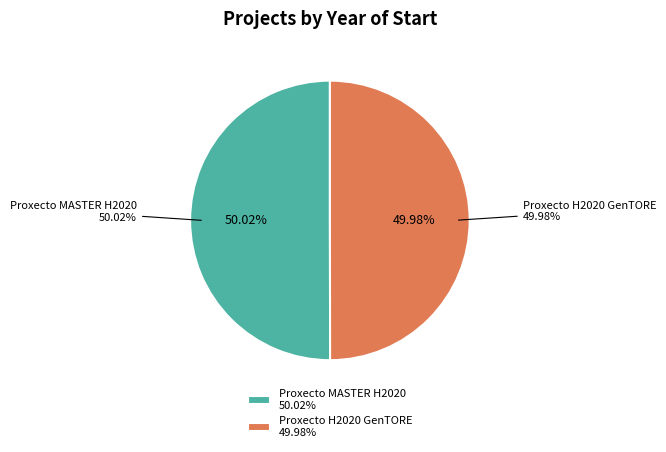

True or false: Proxecto H2020 GenTORE accounts for 50% of the total.

True